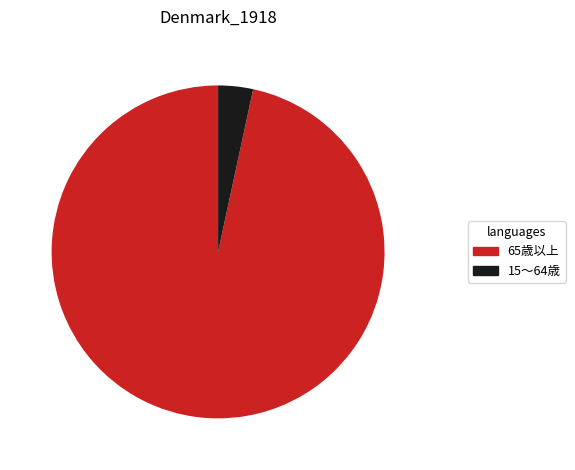

Which slice is the smallest?

15～64歳